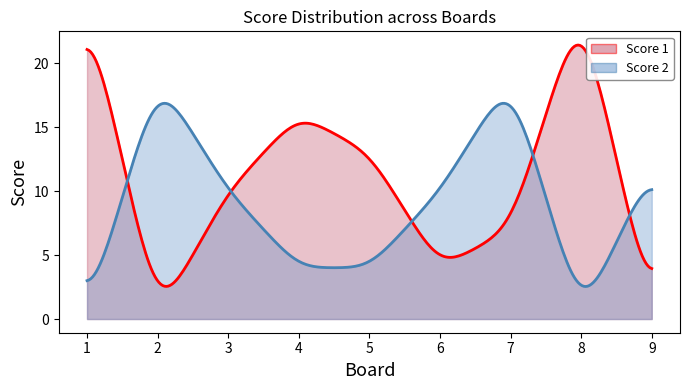

What is the value of the Score 2 point at the 4th from the left?

4